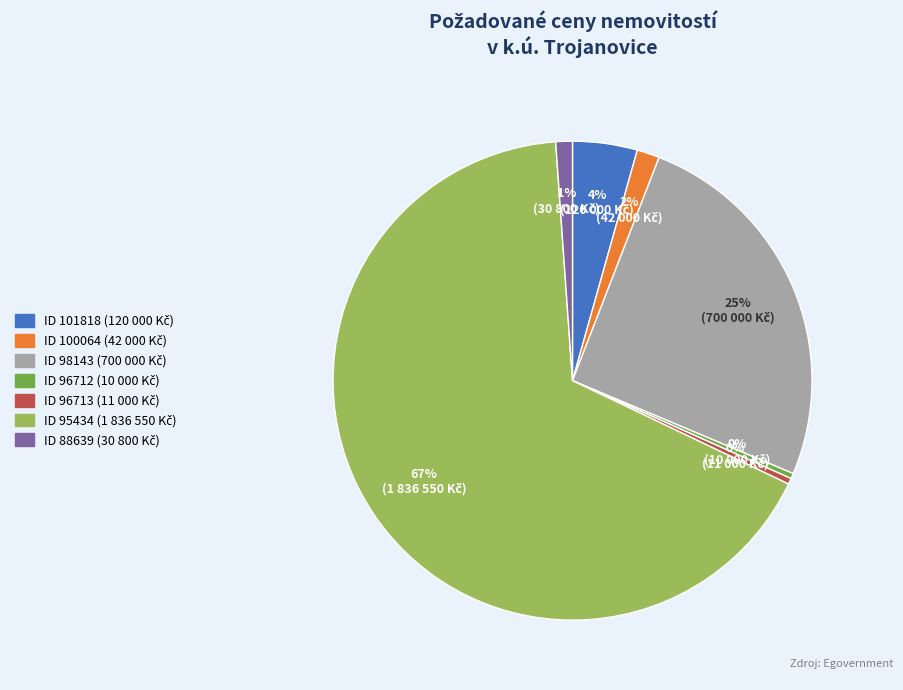

How many slices are in this pie chart?

7